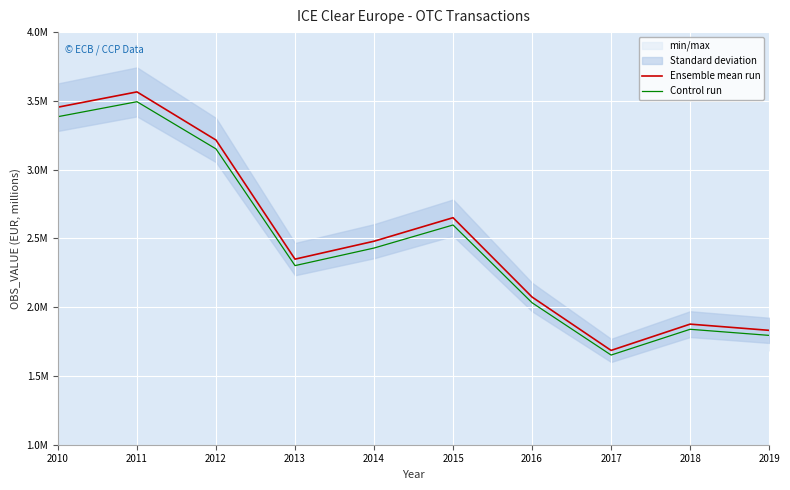

How many interior local valleys does the Ensemble mean run series have?

2